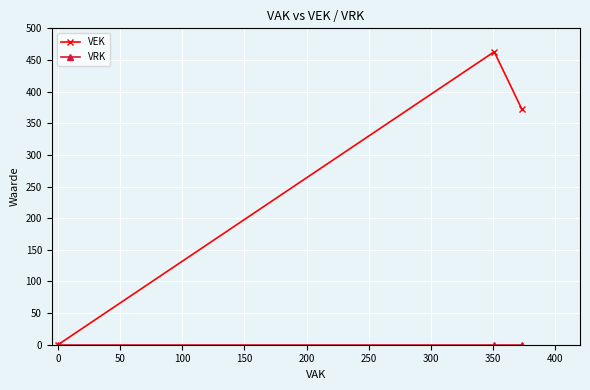

How many VEK values are between 0 and 463?

3